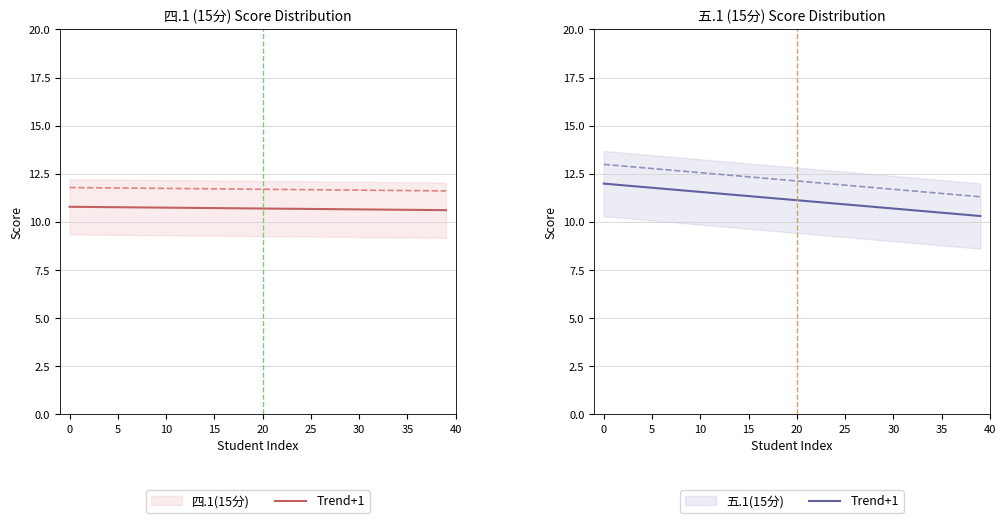

What is the label of the 17th point from the left?

16